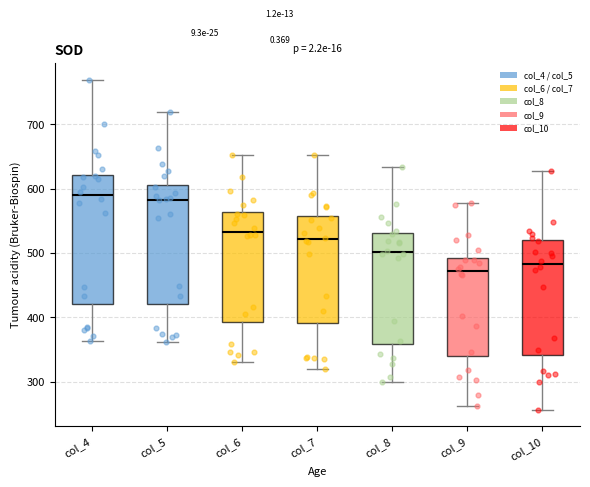

Where does the median line of the box for col_9 sit on the y-axis? The values are not printed on the chart, so give them approximately, as read against the axis.

470